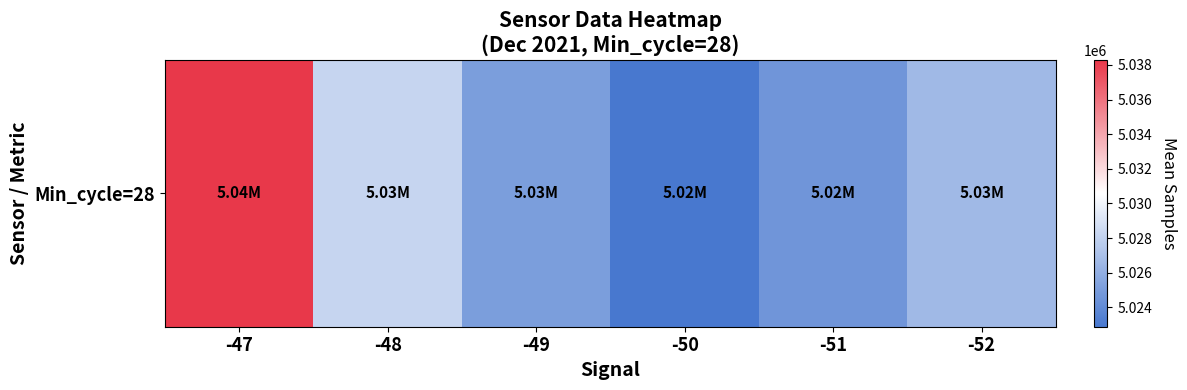

True or false: the data shows 5025071.7 at -49.

True